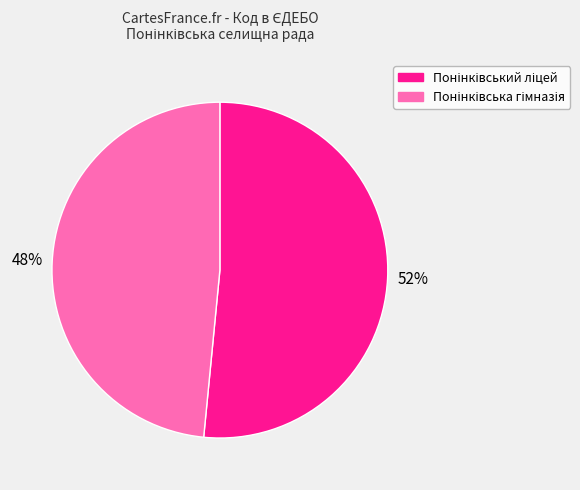

Rank the categories by value from highest to lowest.

Понінківський ліцей, Понінківська гімназія